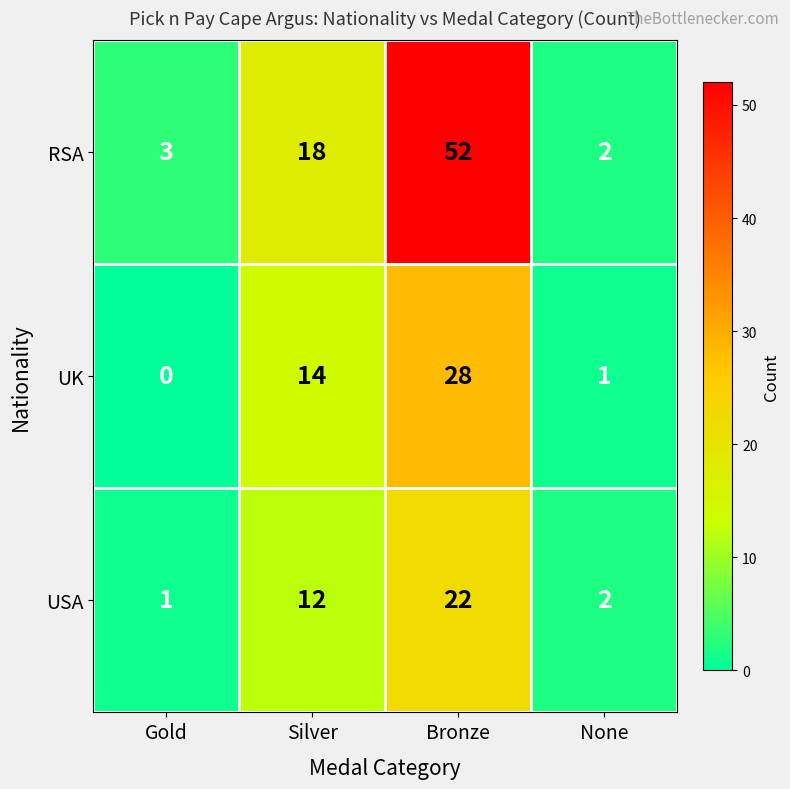

Rank the series by their maximum value, from lowest to highest.

USA, UK, RSA